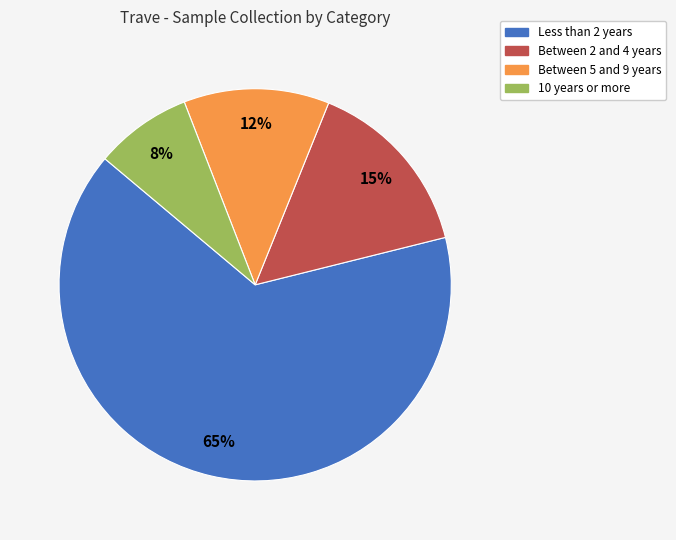

Is there any slice that represents more than half of the pie?

Yes